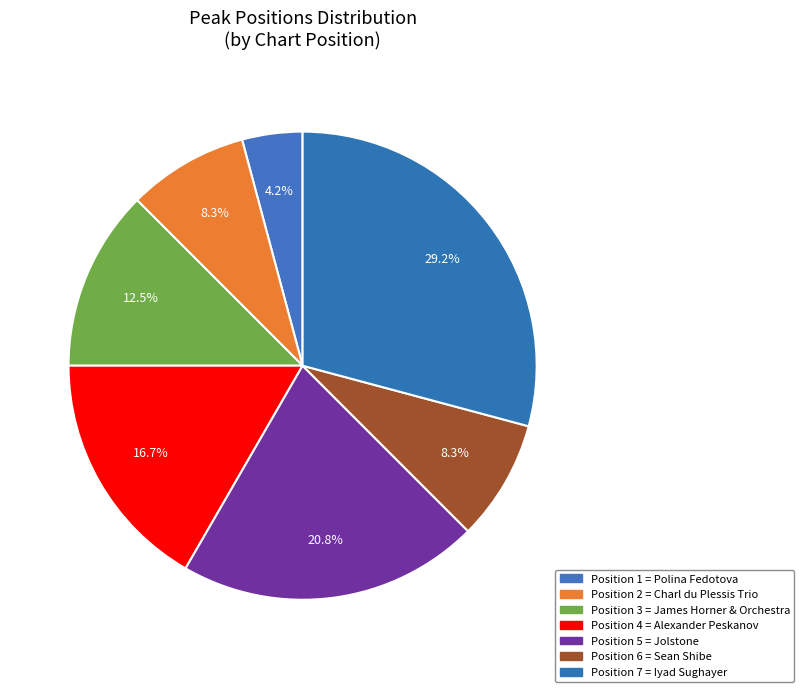

How many segments does this pie chart have?

7